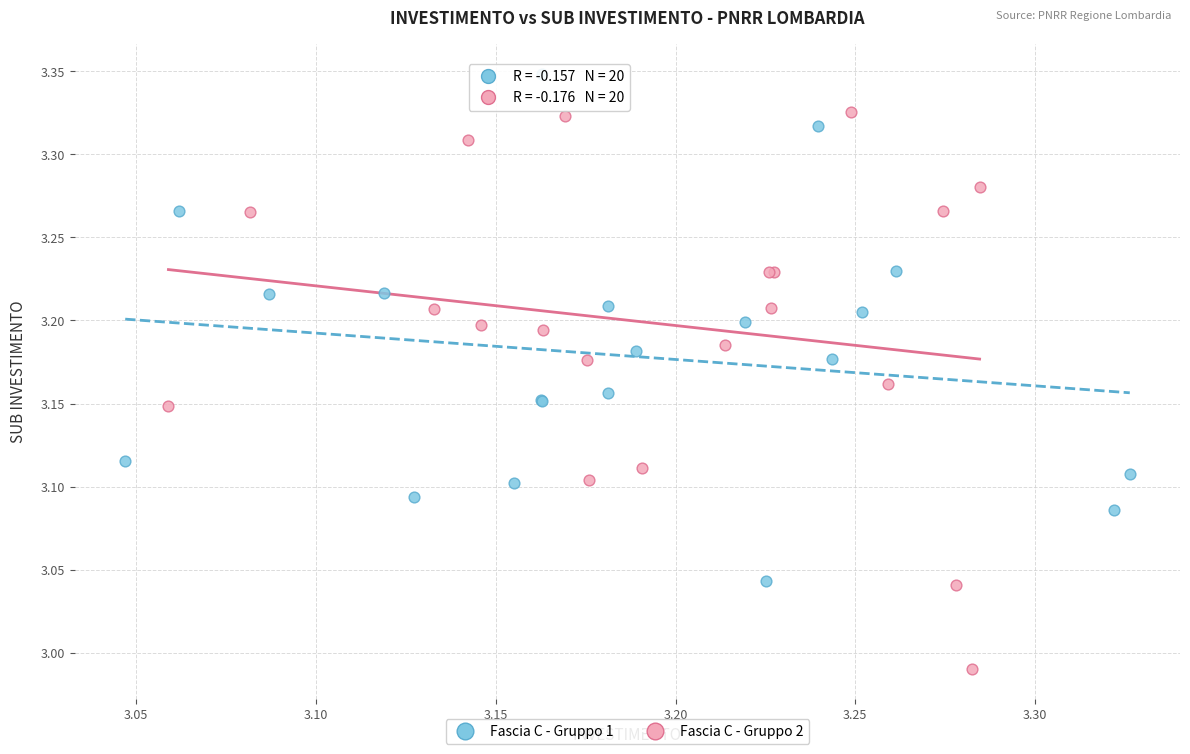

Which series contains the lowest Y value?

Fascia C - Gruppo 2